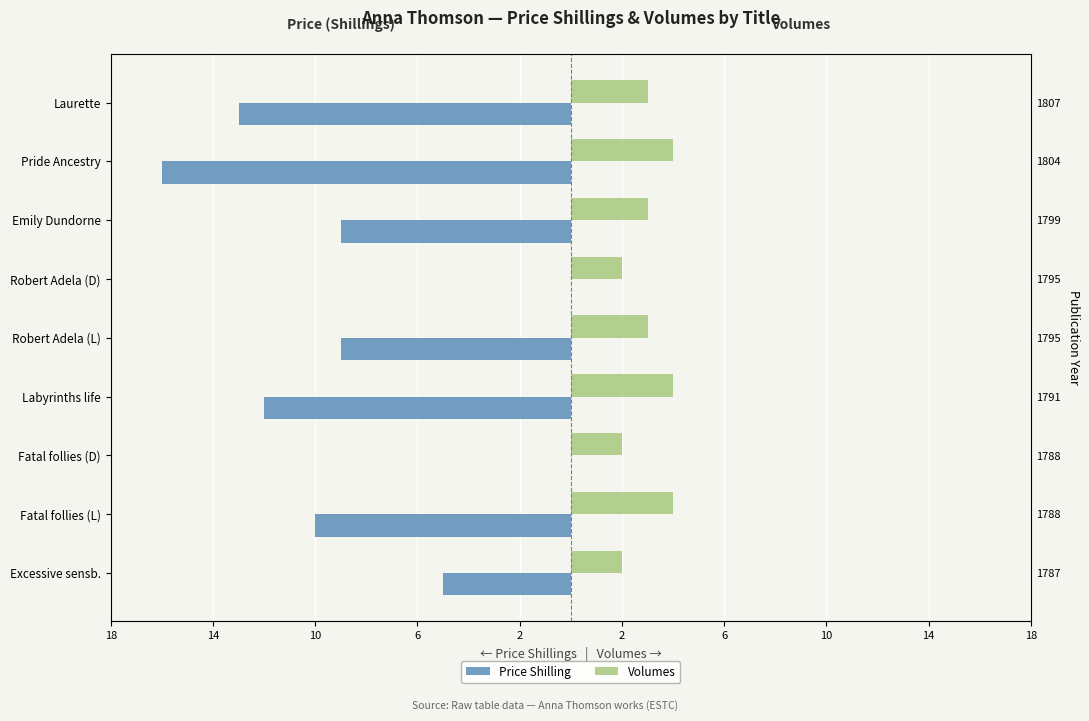

How many data points in Price Shilling are above -9?

3